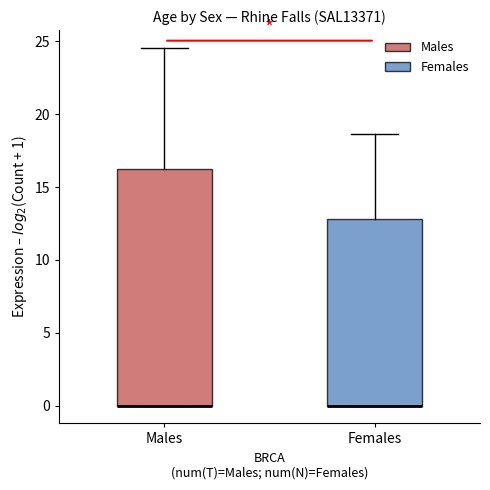

Reading left to right, read every box against the y-axis: the position of its median line, the range the box covers, and the ends of its whiskers. The values are not printed on the chart, so give them approximately, as read against the axis.

Males: median 0.0 (drawn on the box's lower edge), box 0.0 to 16.0, whiskers 0.0 to 24.5
Females: median 0.0 (drawn on the box's lower edge), box 0.0 to 13.0, whiskers 0.0 to 18.5